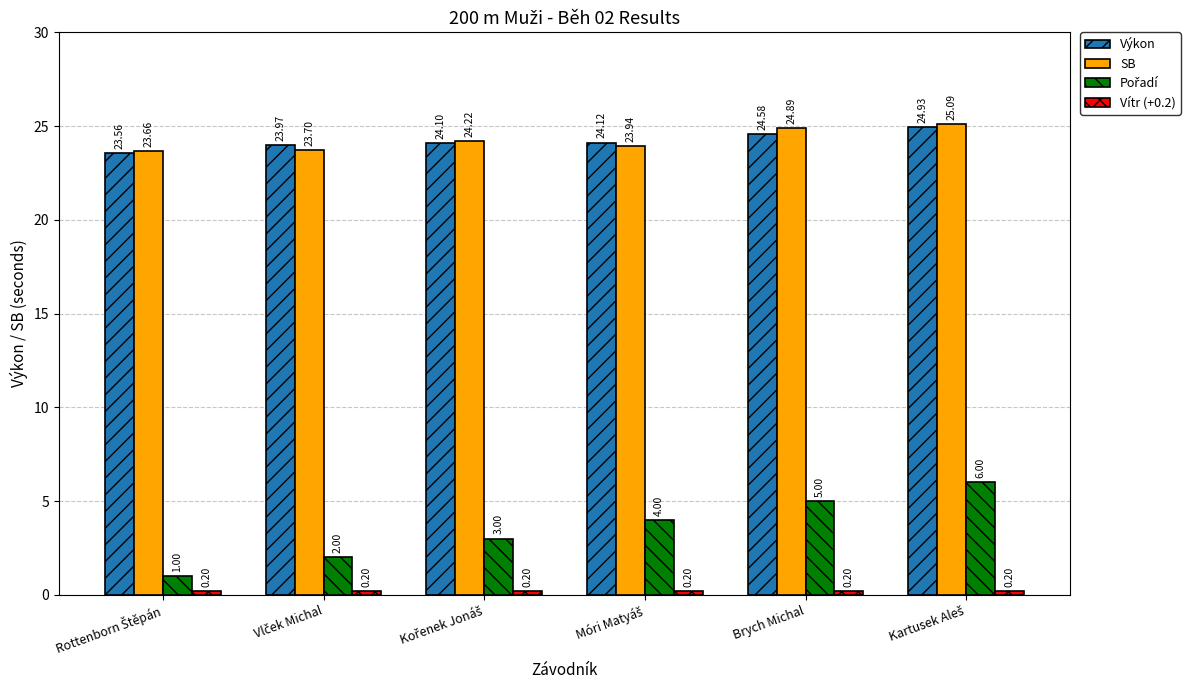

At how many categories does at least one series exceed 20?

6